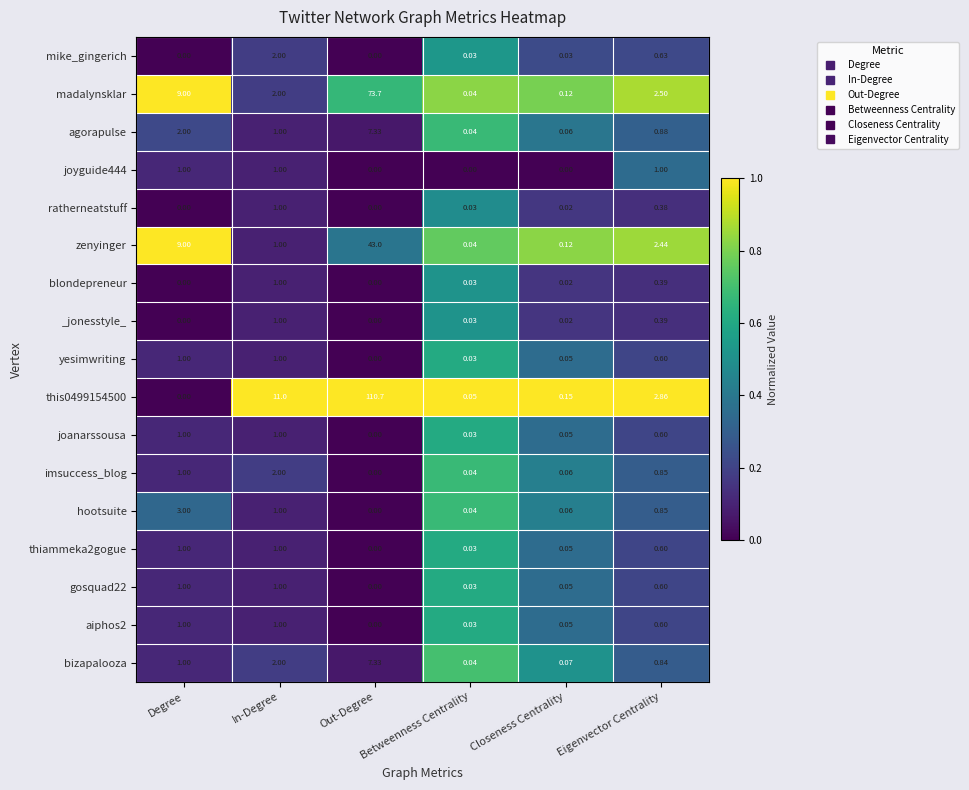

Which category has the highest value across all series?

Out-Degree